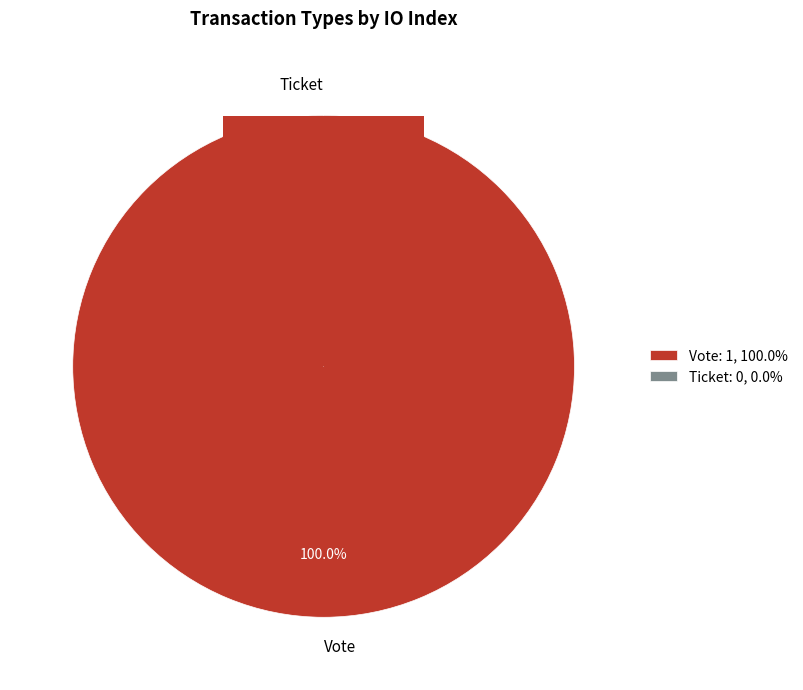

To the nearest percent, what is the difference between the Ticket and Vote slice percentages?

100%